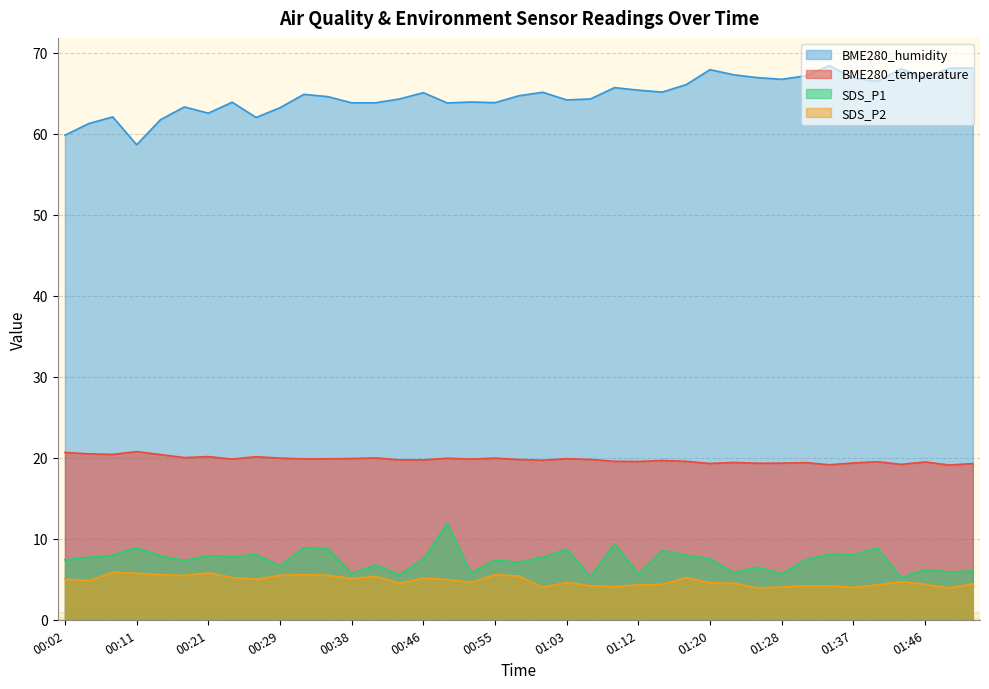

What is the value of the BME280_temperature point at the 33rd from the left?

19.1